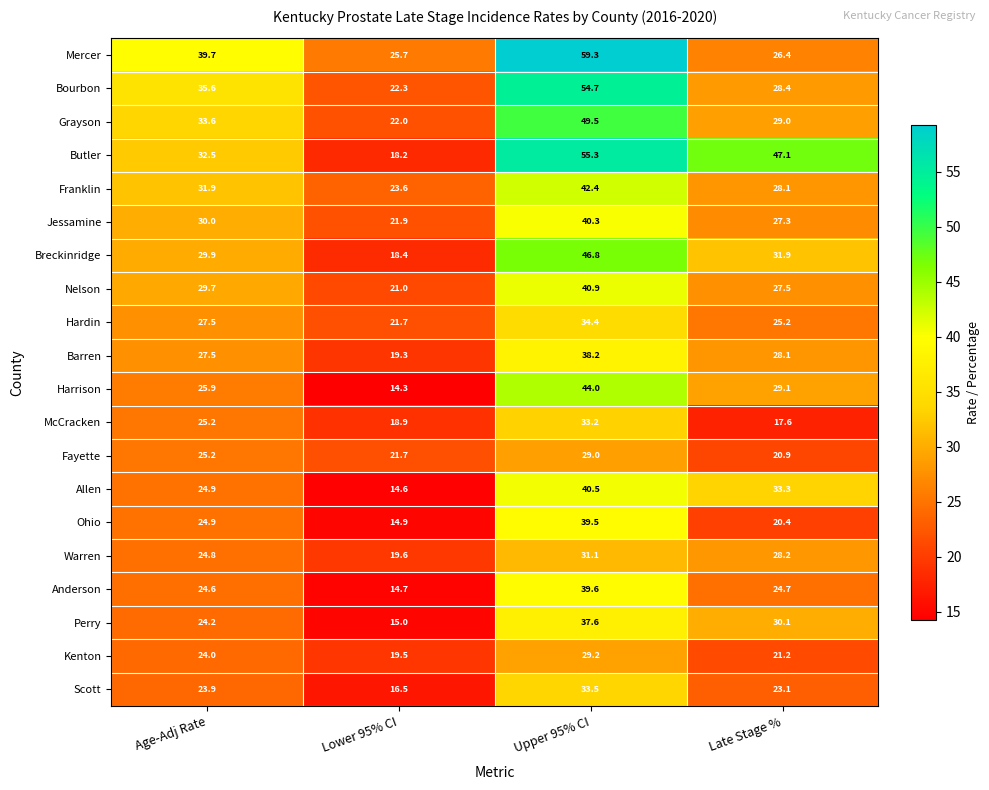

Count the number of data series in this chart.

20